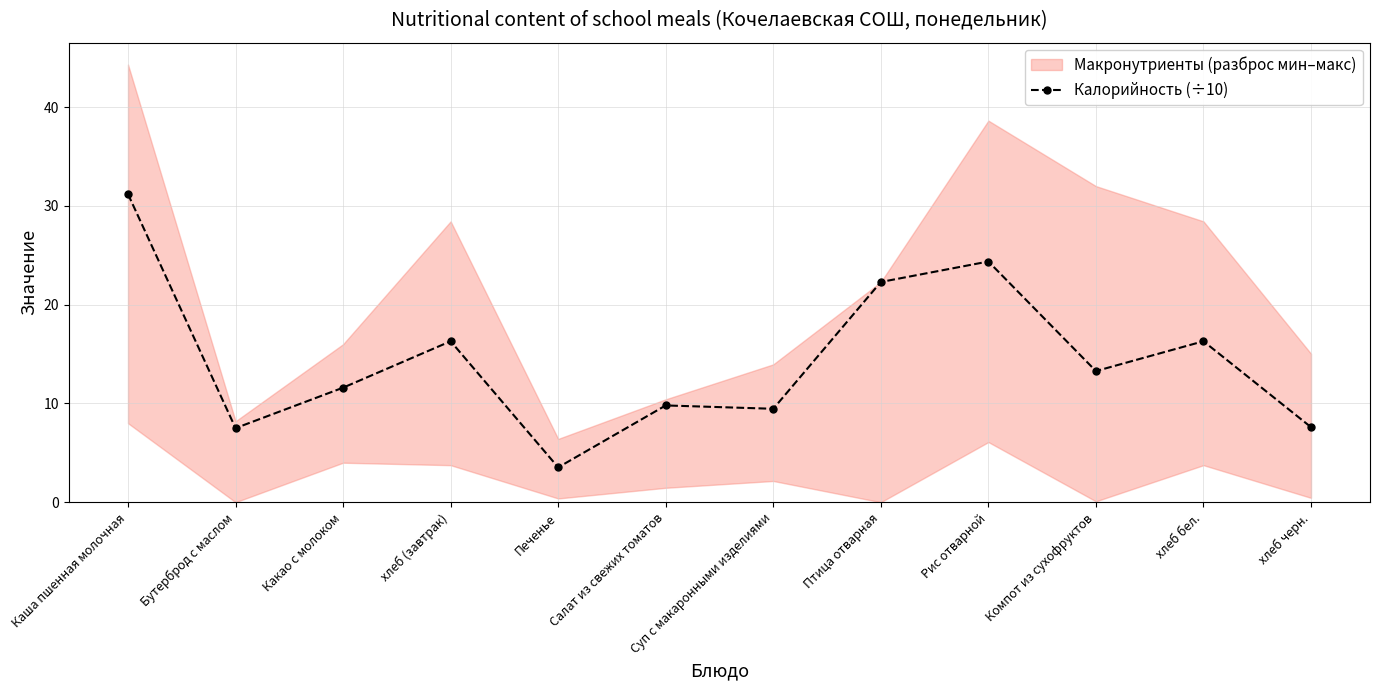

What is the difference between the maximum and minimum values?

27.7